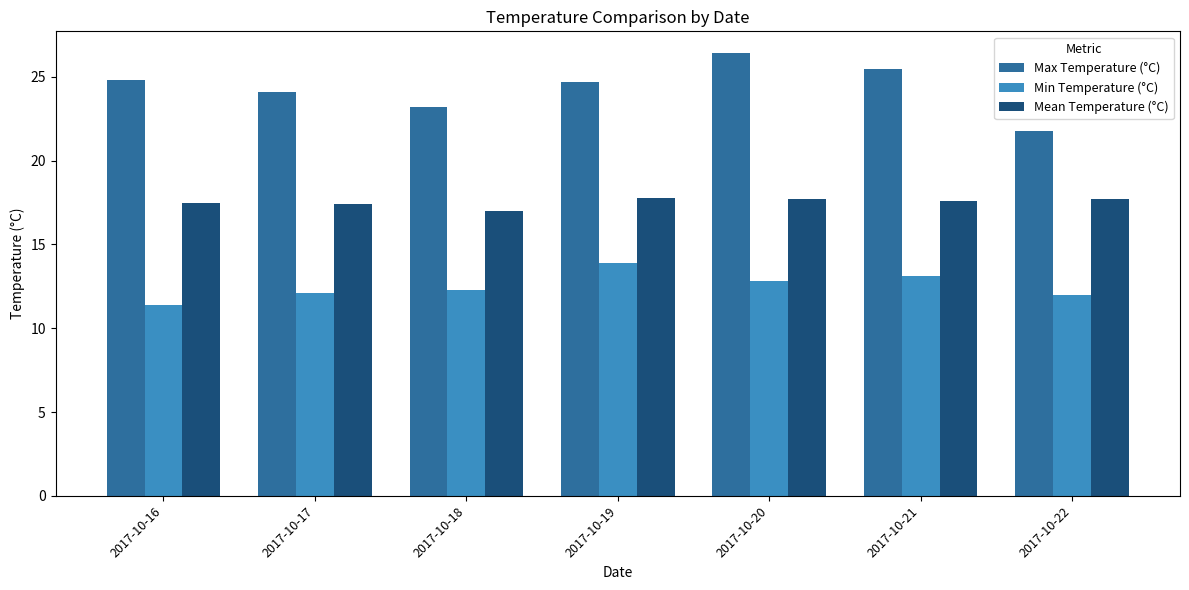

What is the value of the Max Temperature (°C) bar at the 1st from the left?

24.8